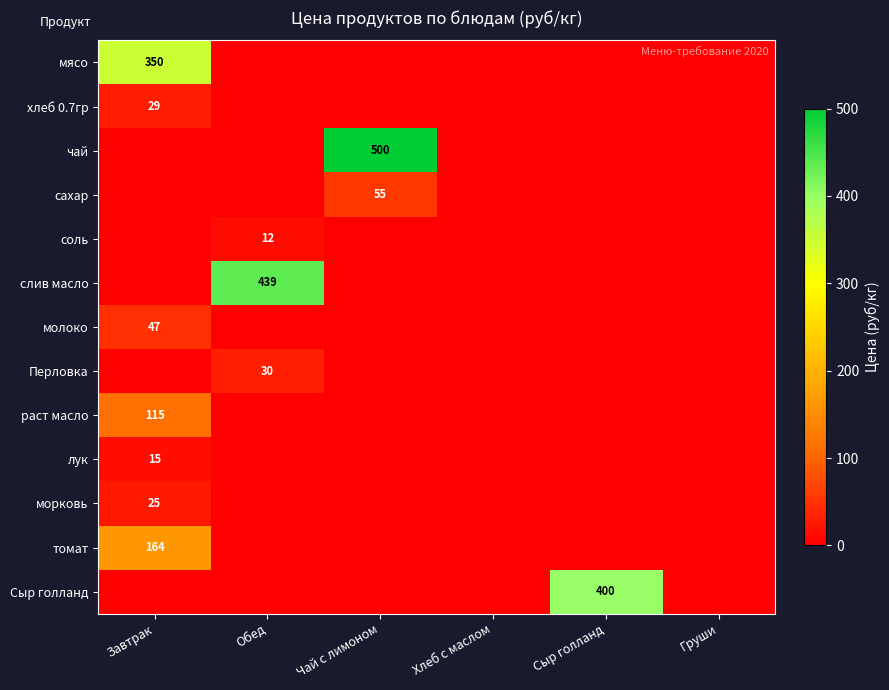

Is it true that слив масло equals 601 at Обед?

False